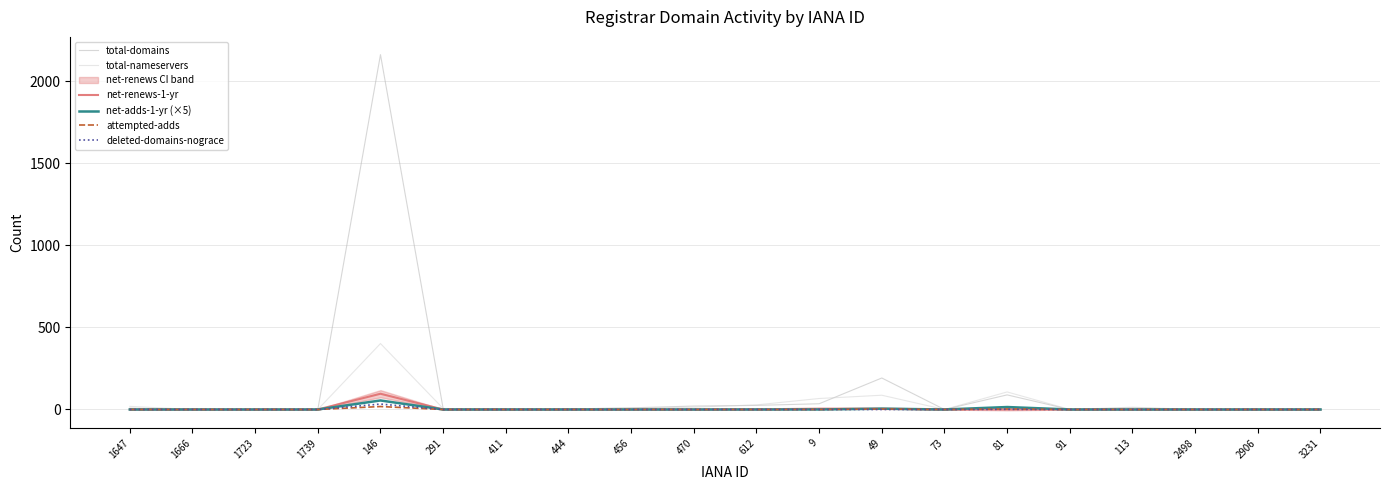

How many distinct data groups are displayed?

6